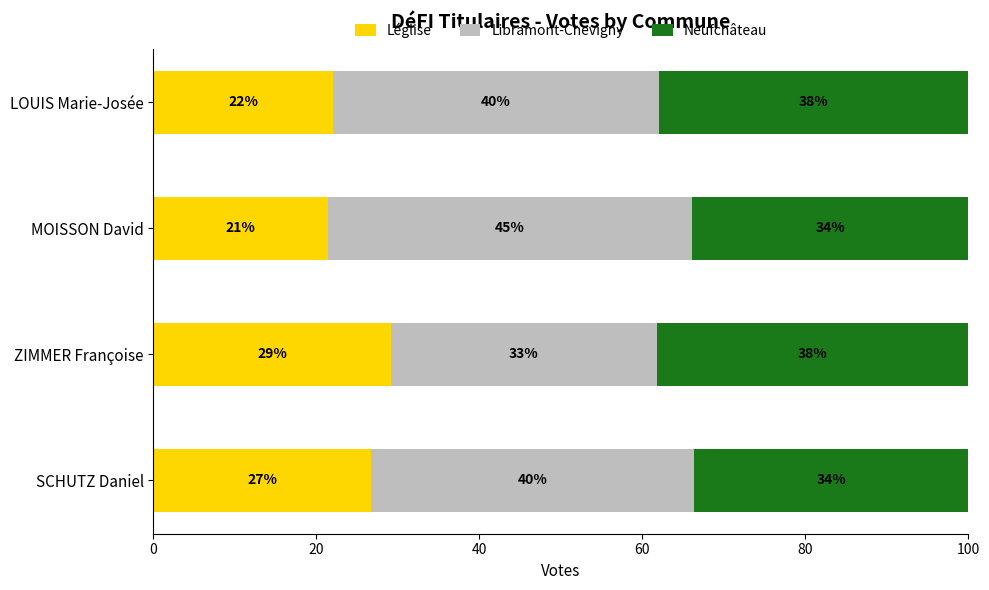

What is the total value across all series at LOUIS Marie-Josée?

100.0